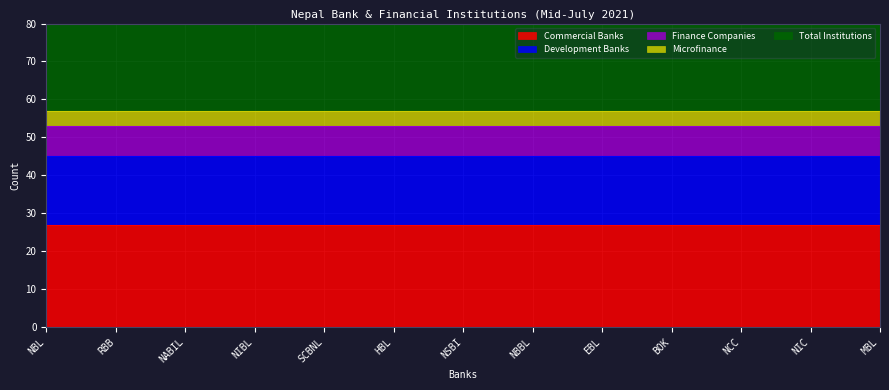

At which category is the sum across all series the highest?

NBL